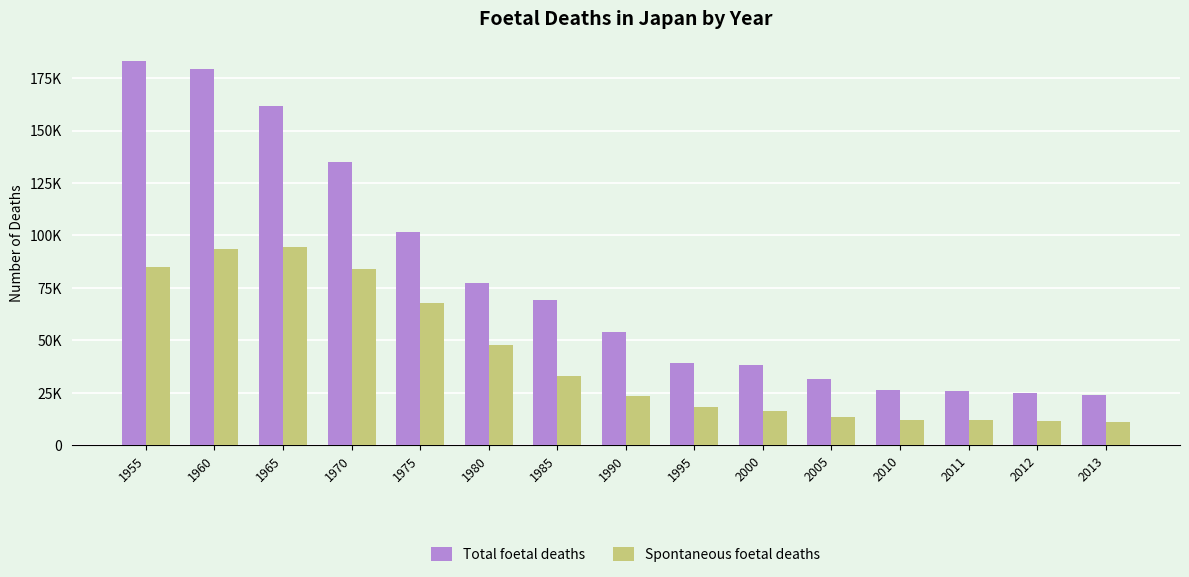

What is the sum of all Spontaneous foetal deaths values?

623458